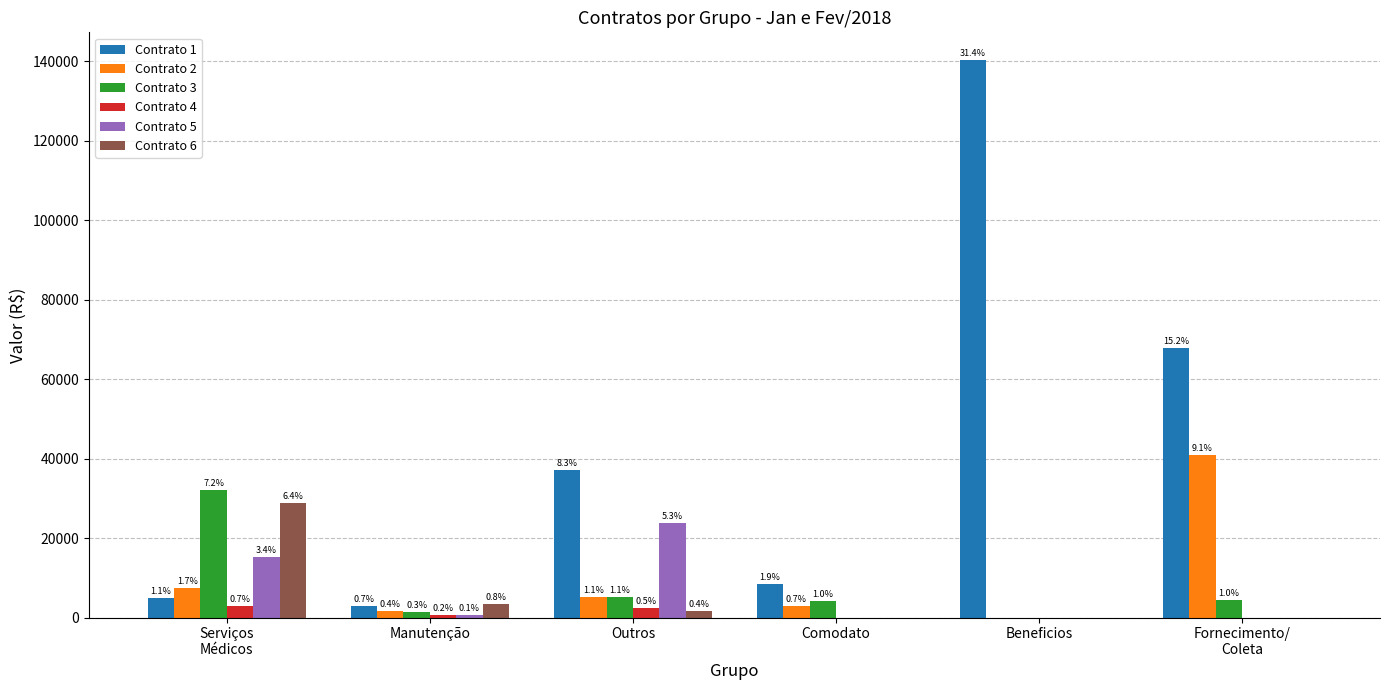

Which category has the lowest value in the Contrato 4 series?

Comodato